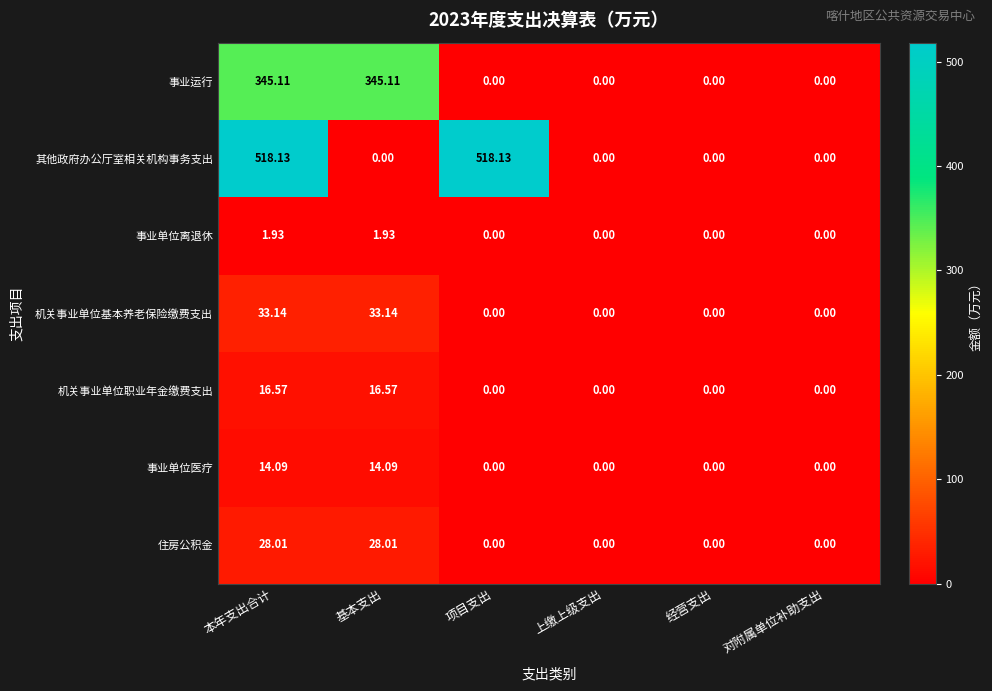

Which series has the widest spread of values?

其他政府办公厅室相关机构事务支出